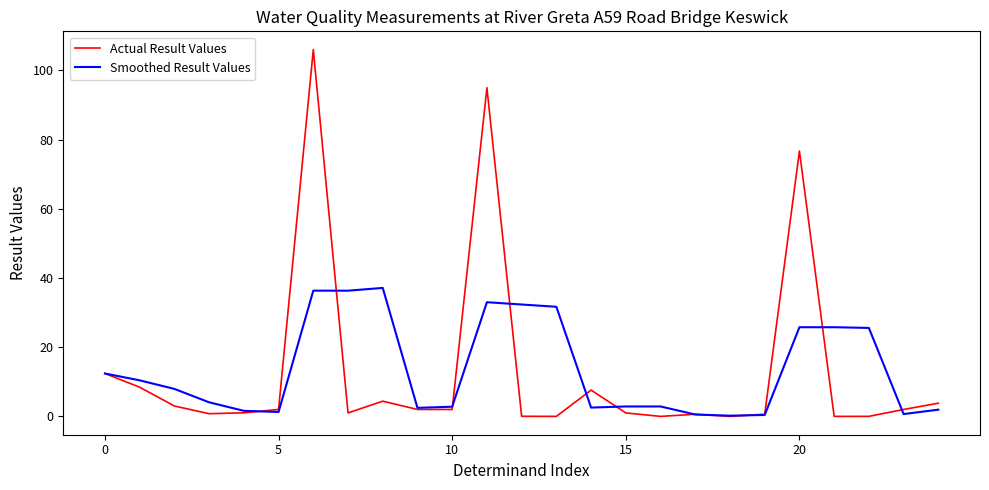

What is the highest value of the Actual Result Values series?

106.0